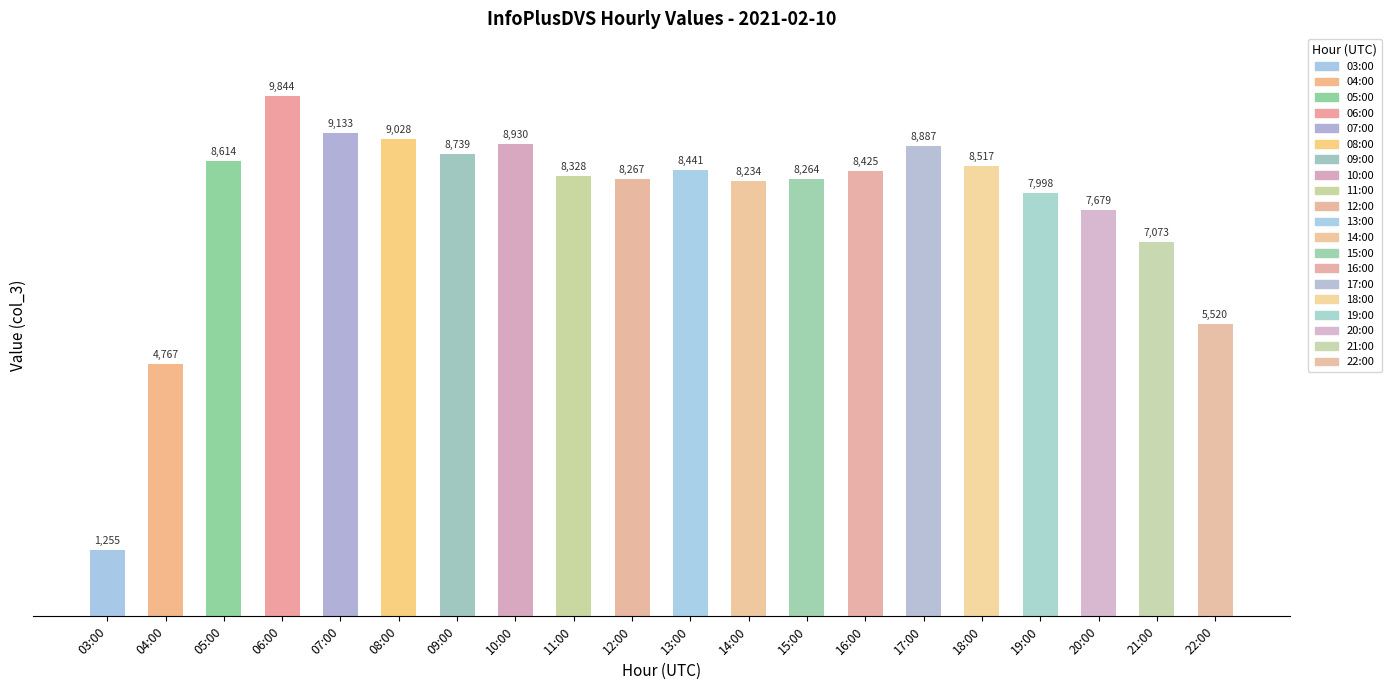

How many series are shown in this chart?

1